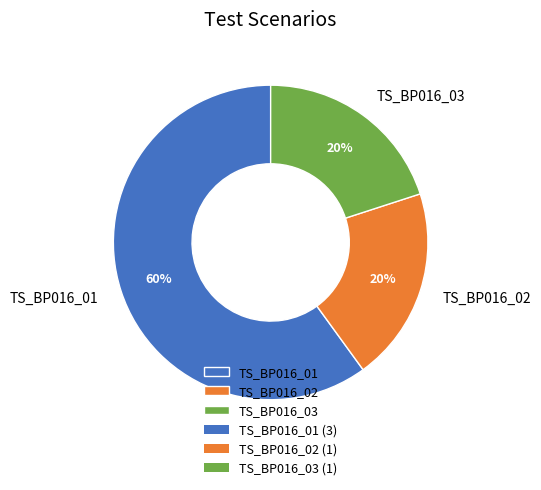

Do TS_BP016_02 and TS_BP016_03 together represent more than half of the pie?

No